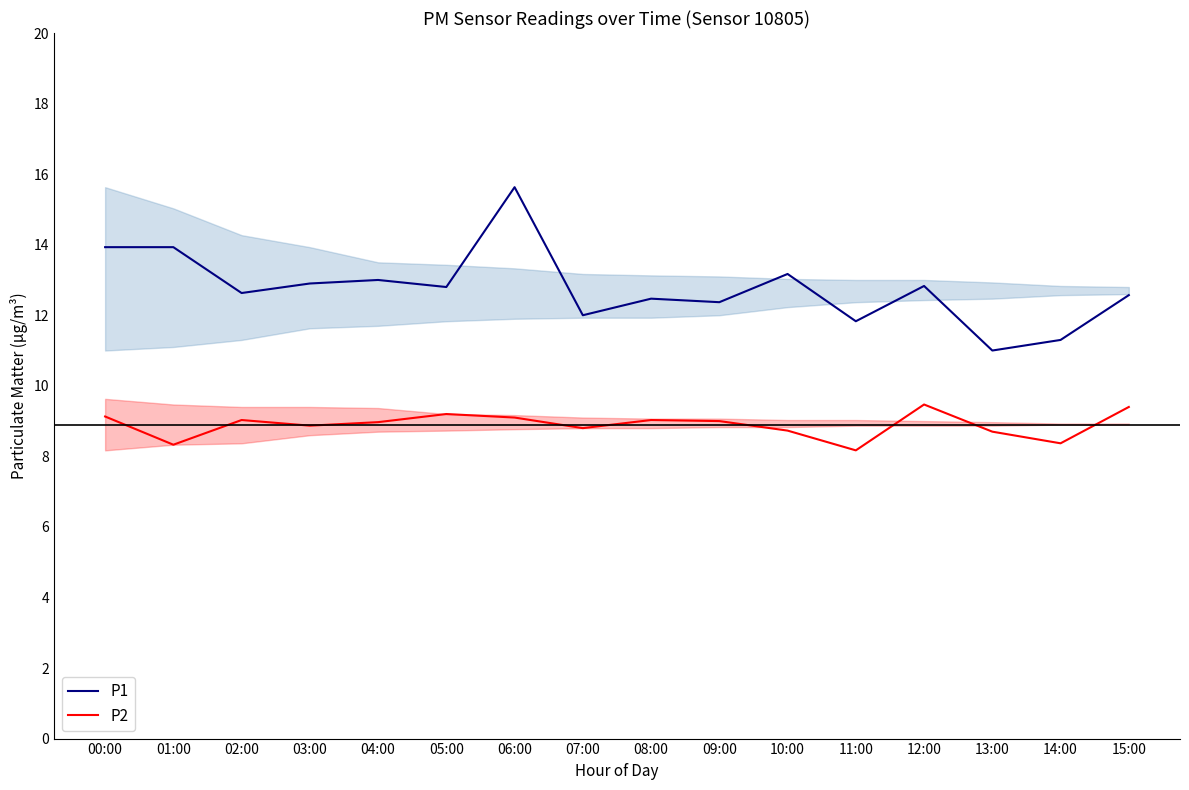

Rank the series by their average value, from lowest to highest.

P2, P1